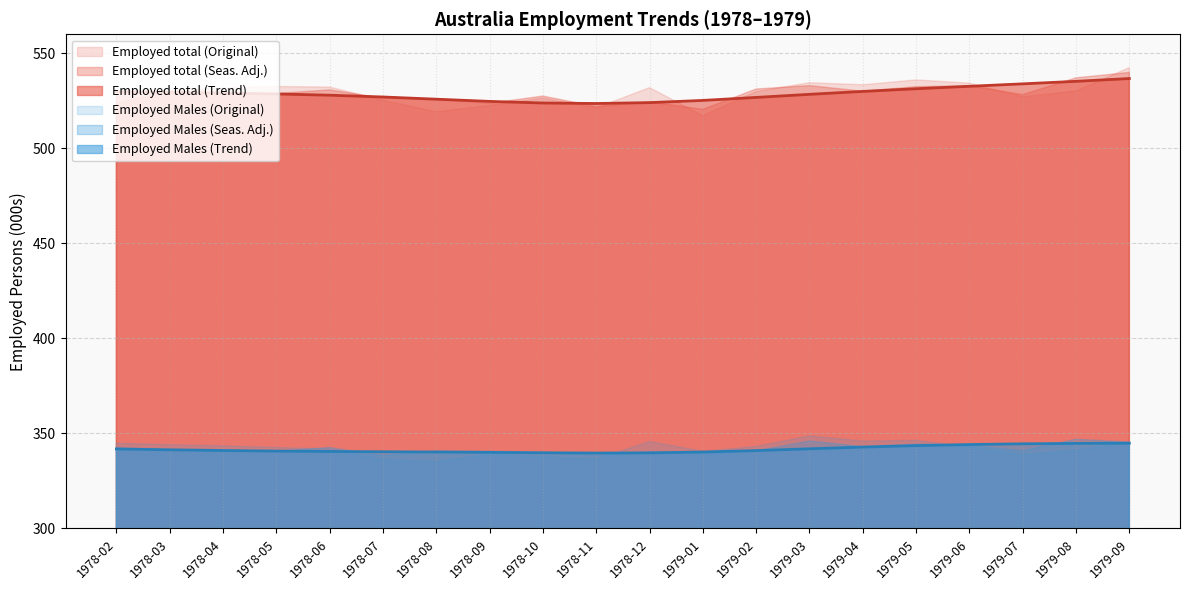

At which label is Employed total (Original) closest to 529?

1979-02